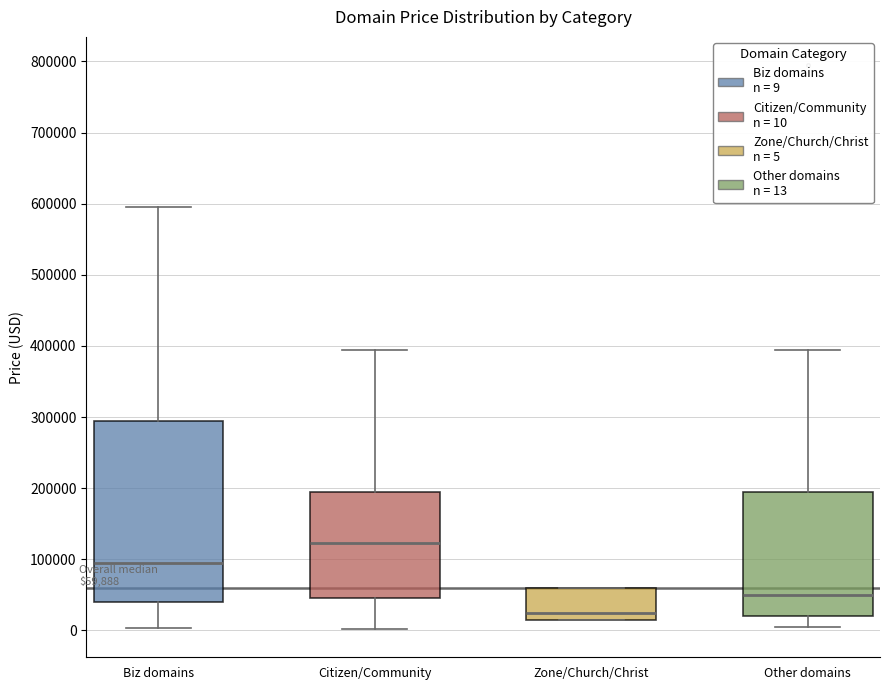

Which box's median line is the lowest?

Zone/Church/Christ